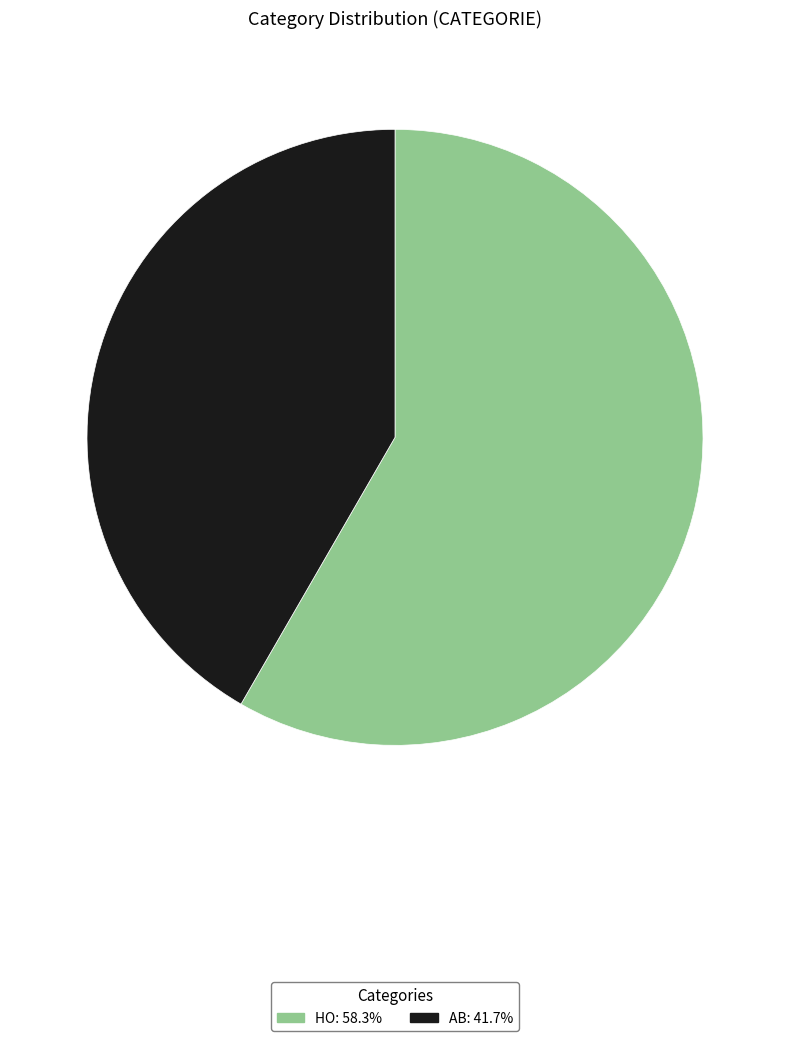

Which has a higher value, HO or AB?

HO